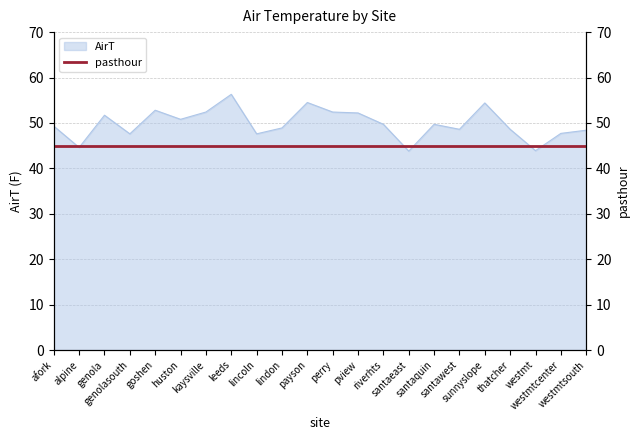

The value at santaquin is 19.5. True or false?

False